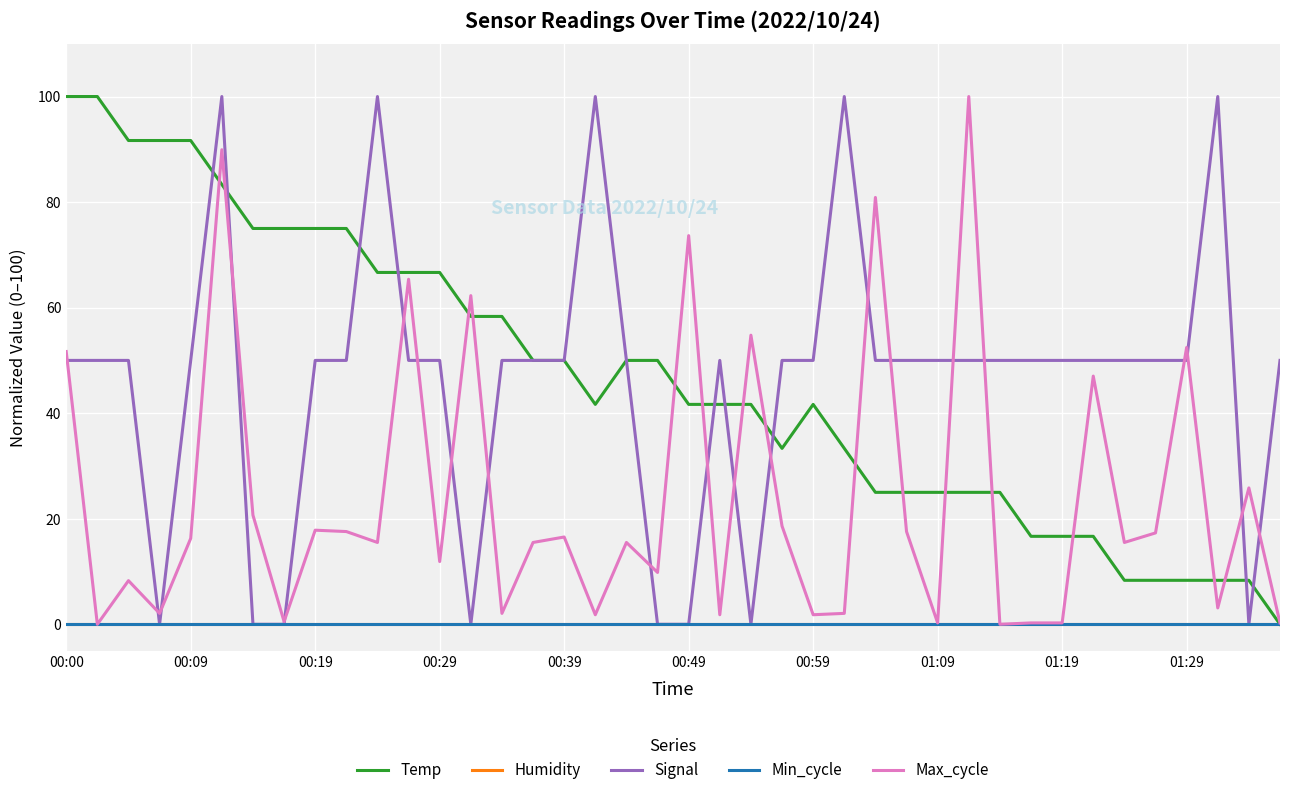

Does the chart have visible grid lines?

Yes